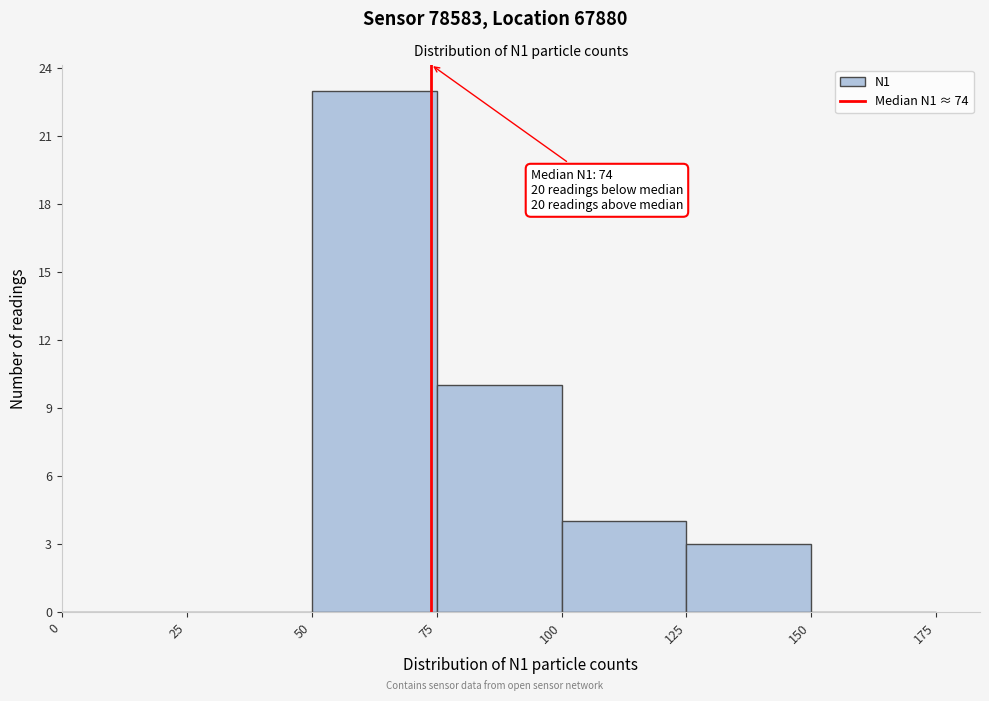

Which range on the x-axis has the tallest bar?

50 to 75